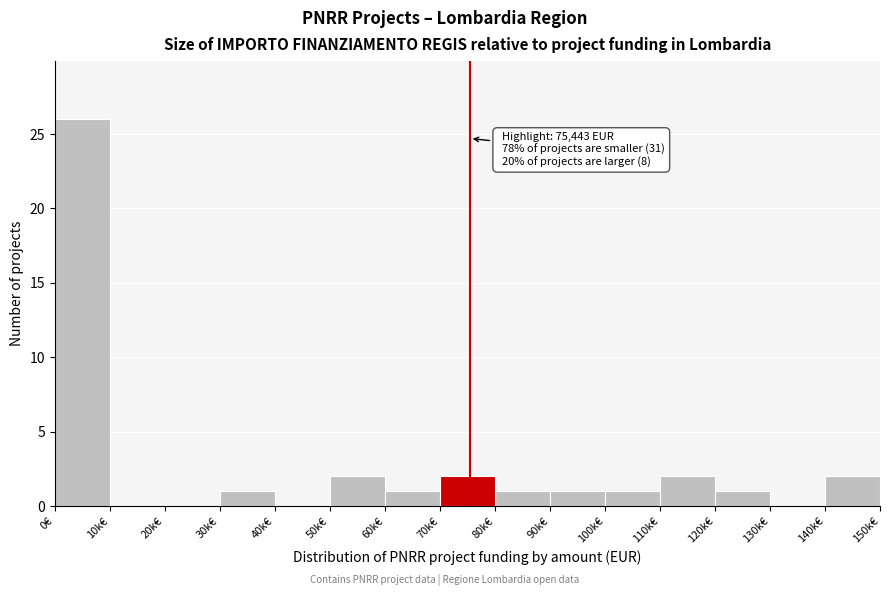

Reading left to right, list all the values displayed in this chart.

0€=26	10k€=0	20k€=0	30k€=1	40k€=0	50k€=2	60k€=1	70k€=2	80k€=1	90k€=1	100k€=1	110k€=2	120k€=1	130k€=0	140k€=2